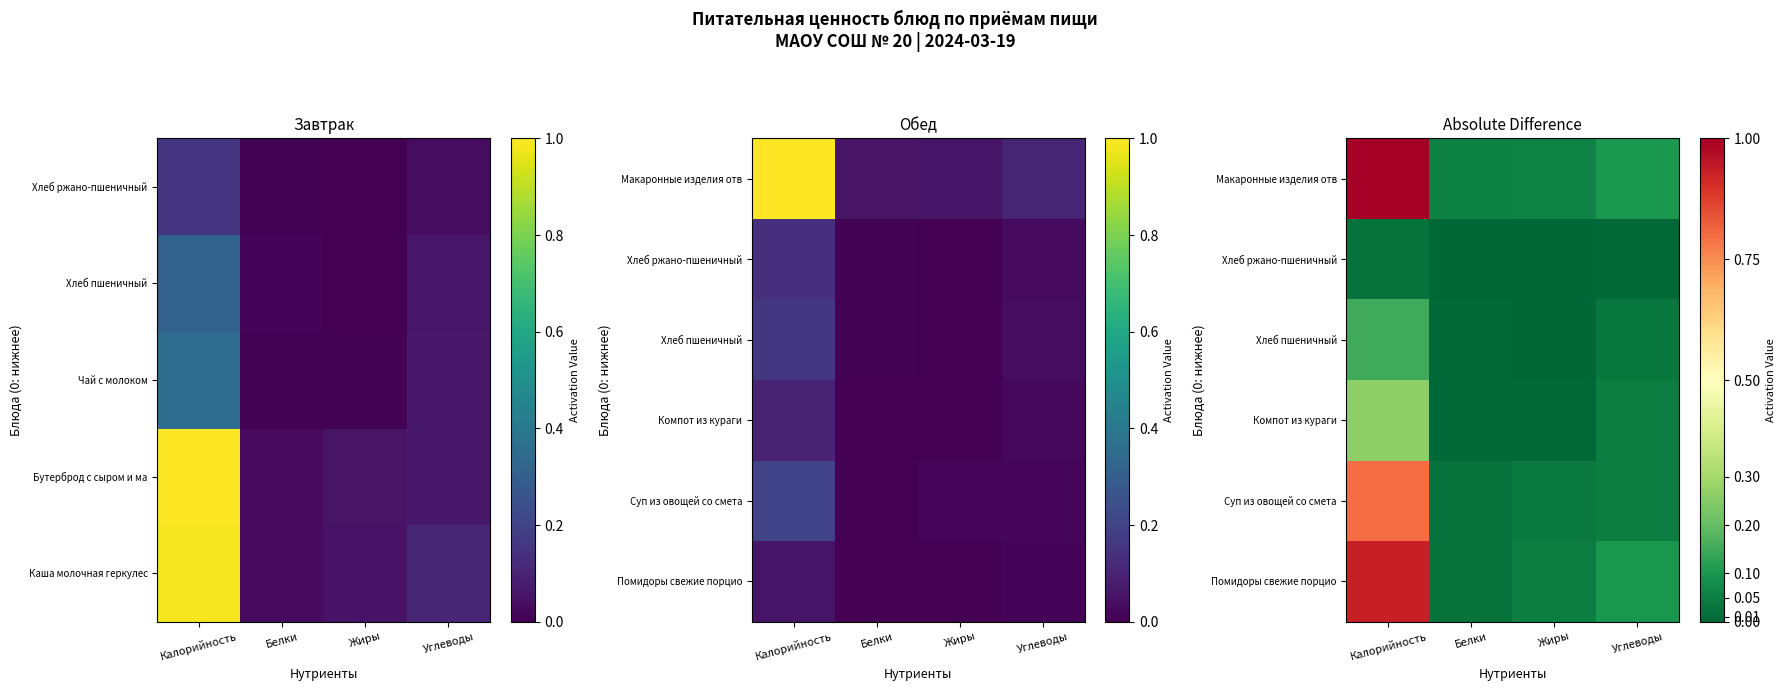

The Компот из кураги series shows 0.0 at Углеводы. True or false?

True